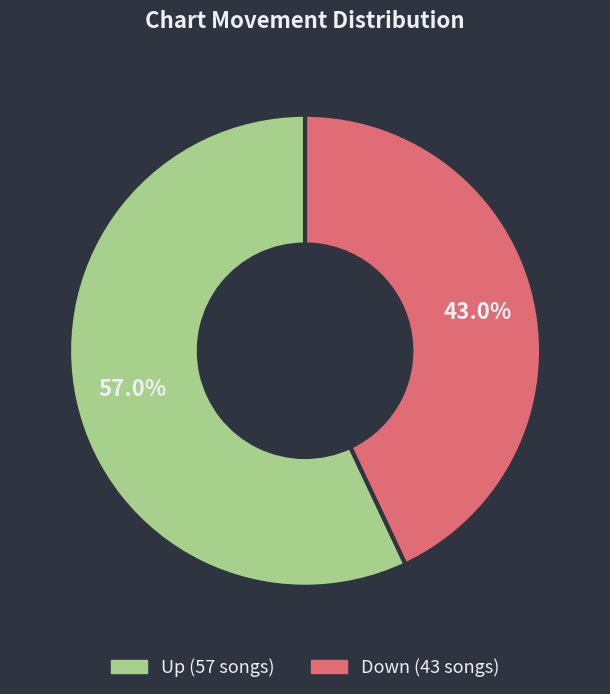

Is there a majority slice in this chart?

Yes